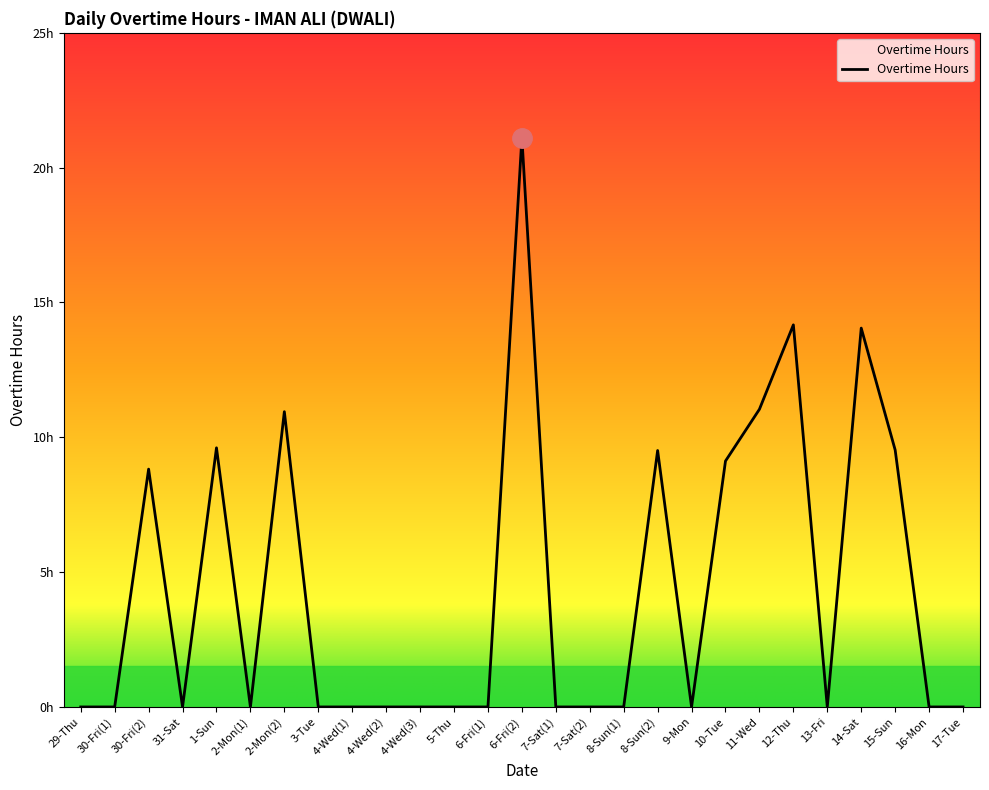

Is this an area chart (filled region under the line)?

No